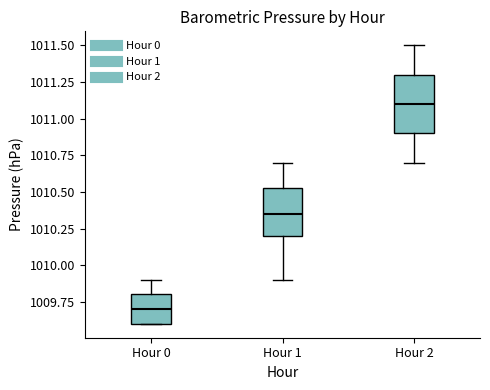

Where does the median line of the box for Hour 2 sit on the y-axis? The values are not printed on the chart, so give them approximately, as read against the axis.

1011.10